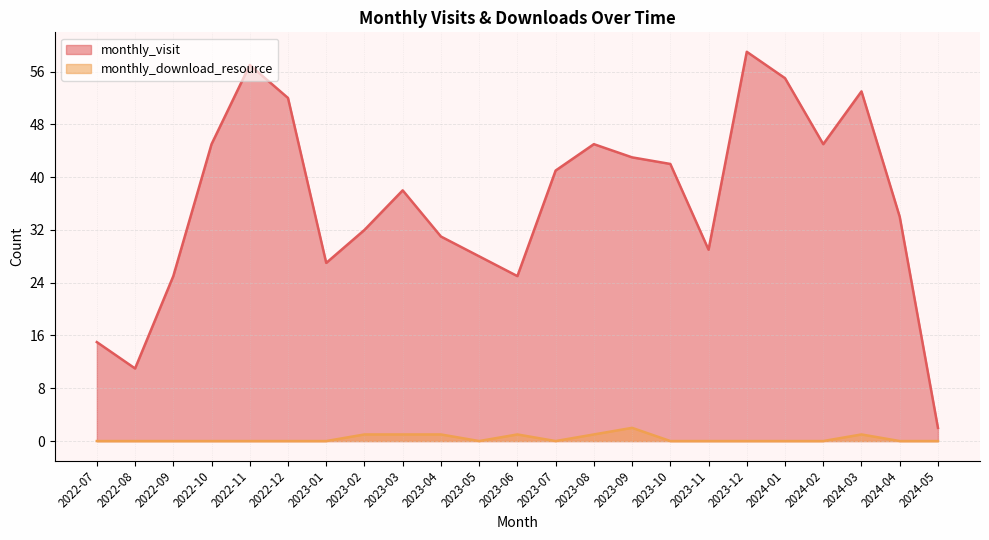

Does the chart have visible grid lines?

Yes